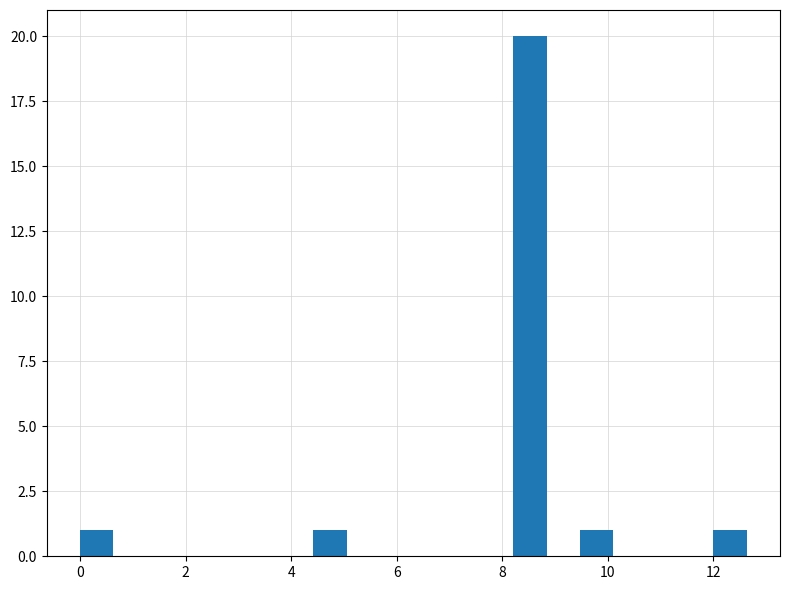

Around what value on the x-axis is the tallest bar? Give the approximate position of its centre, as read against the axis.

8.6